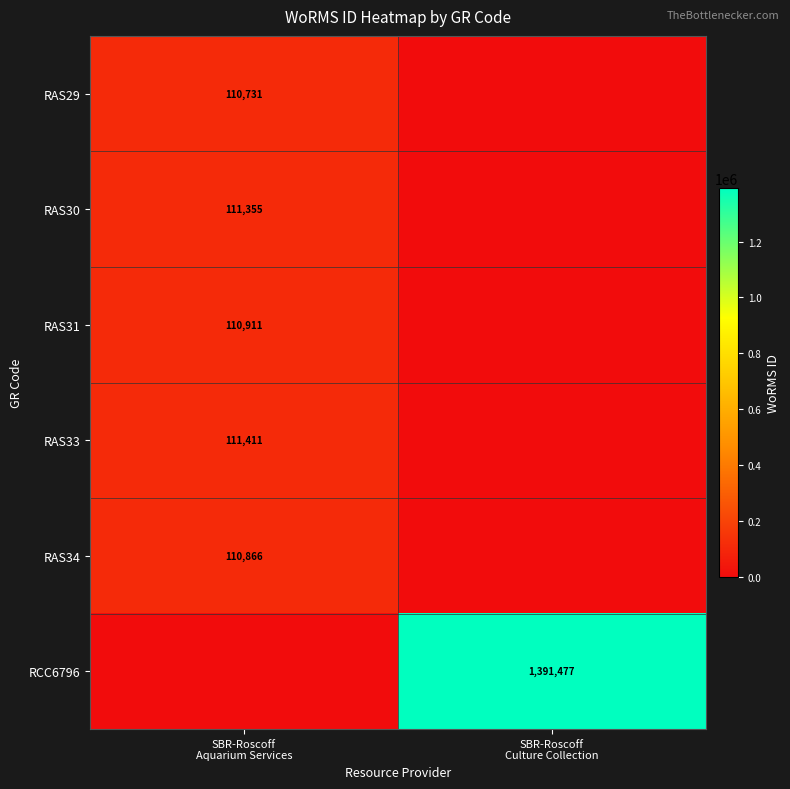

Which category has the lowest value in the RAS31 series?

SBR-Roscoff Culture Collection